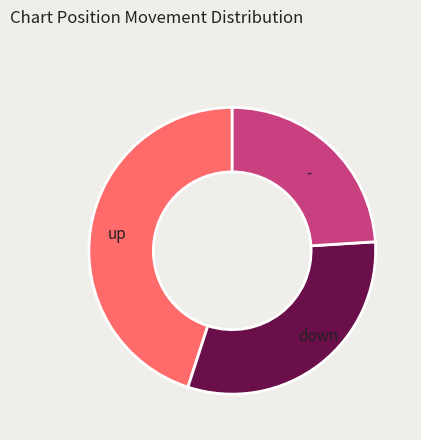

Which has a higher value, up or down?

up